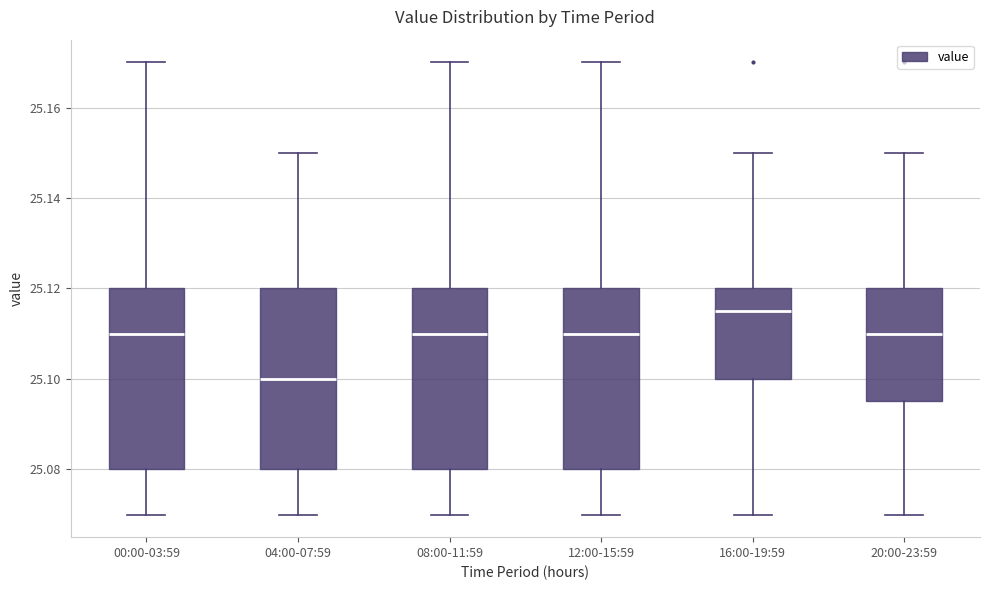

Where is the lower edge of the box for 08:00-11:59 on the y-axis? The values are not printed on the chart, so give them approximately, as read against the axis.

25.080